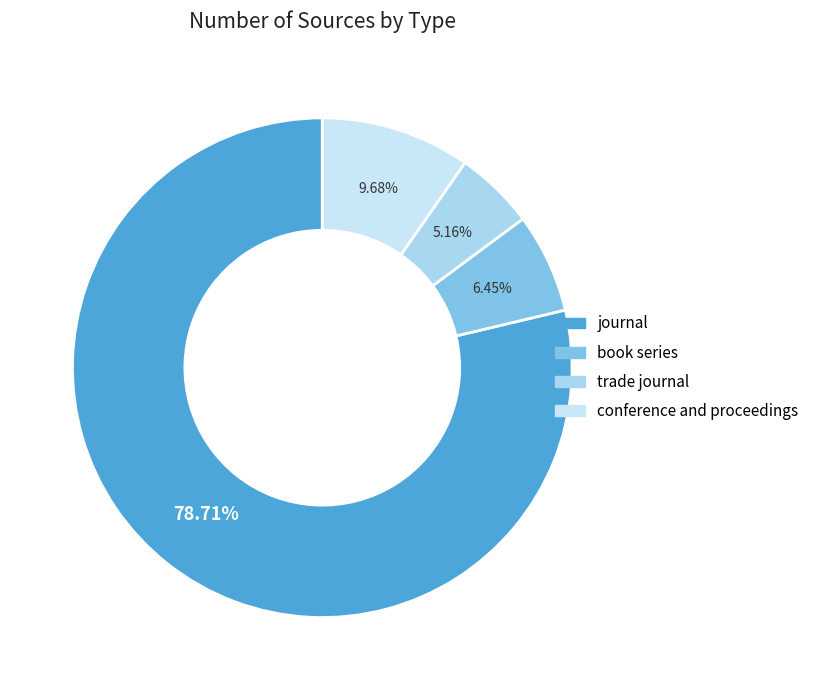

What is the change in value from journal to book series?

-112